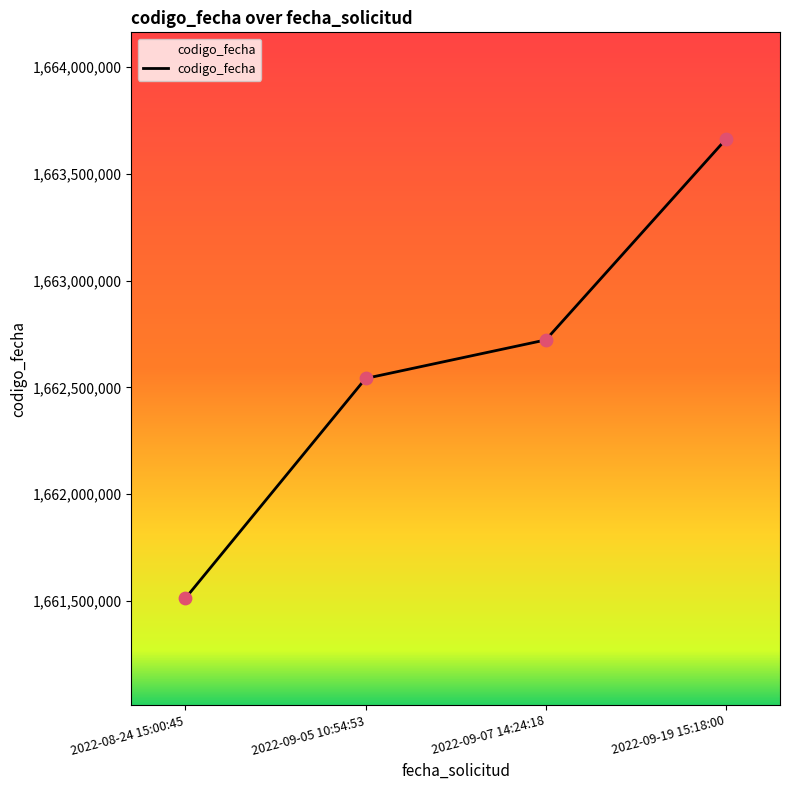

Which has a higher value, 2022-08-24 15:00:45 or 2022-09-19 15:18:00?

2022-09-19 15:18:00